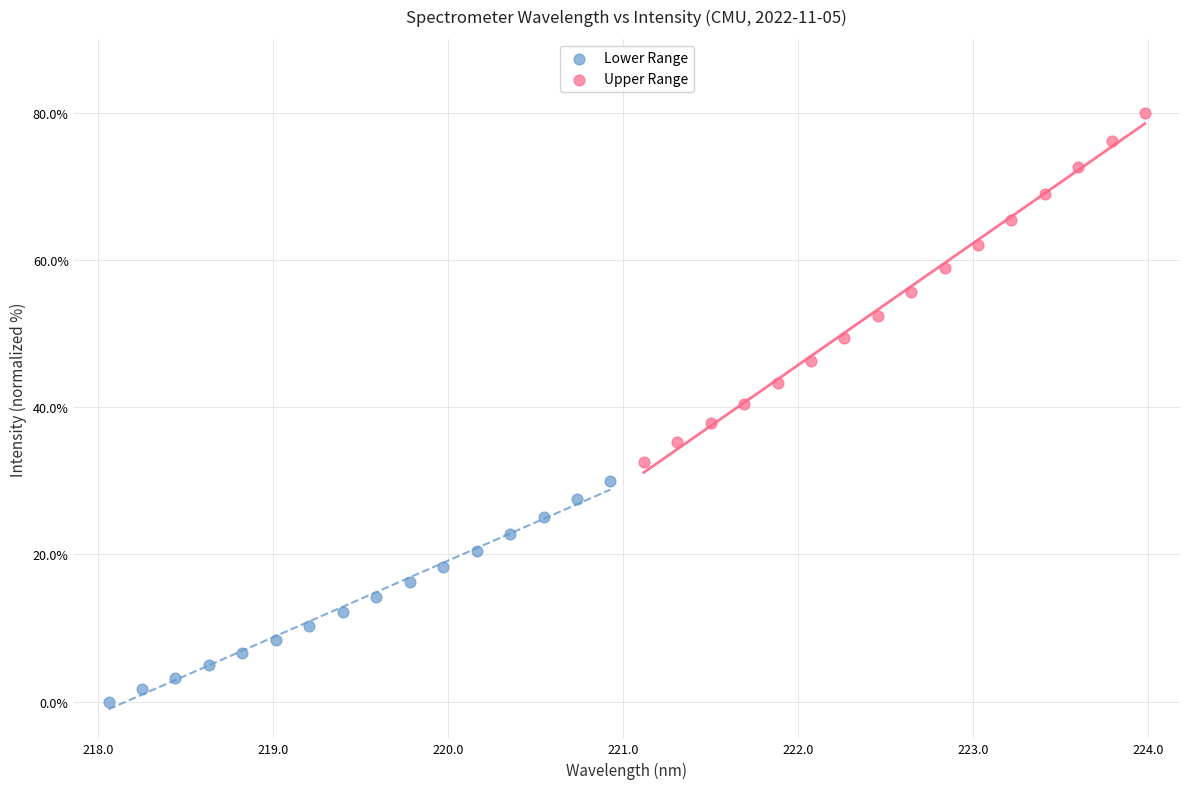

Which series reaches the maximum Y coordinate?

Upper Range